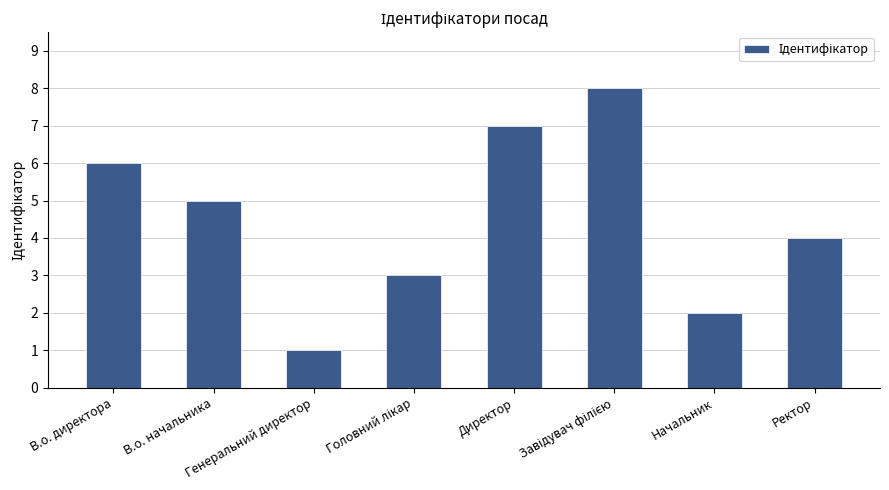

Where is the data nearest to the value 4?

Ректор